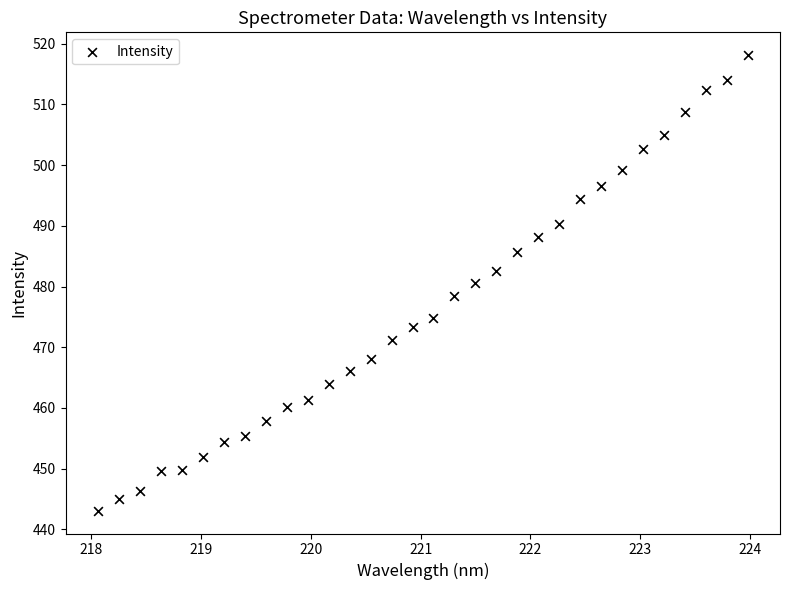

What is the range of Y values (max minus min)?

75.0